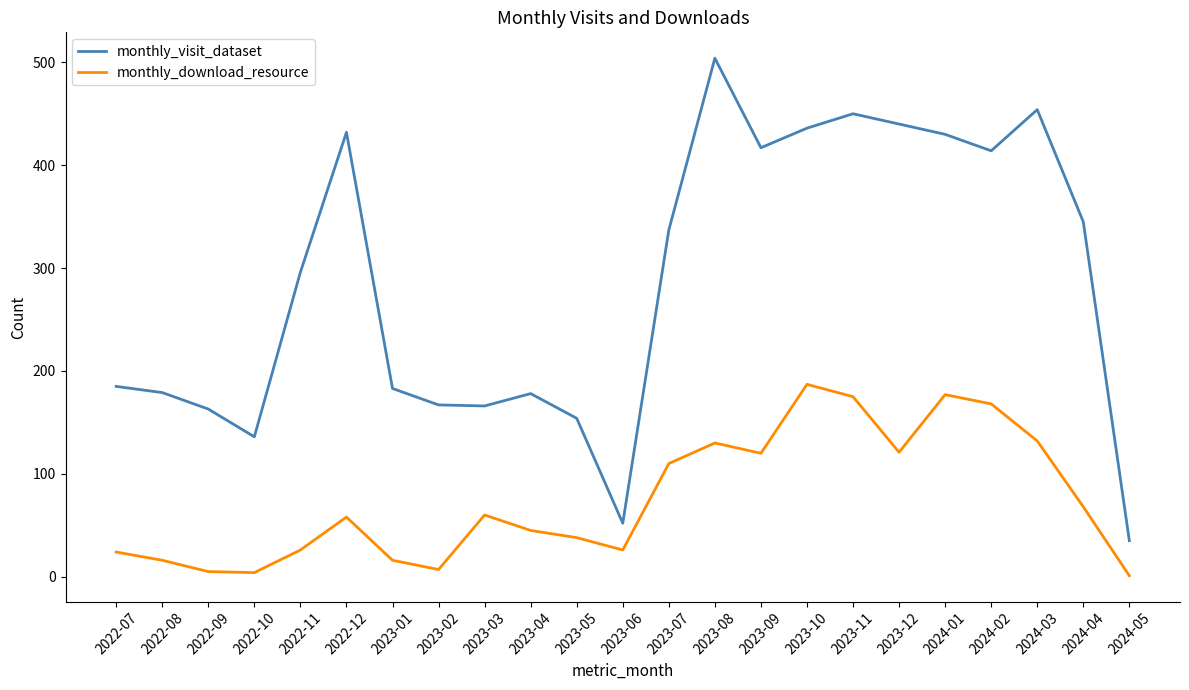

True or false: monthly_download_resource has a value of 84 at 2024-03.

False